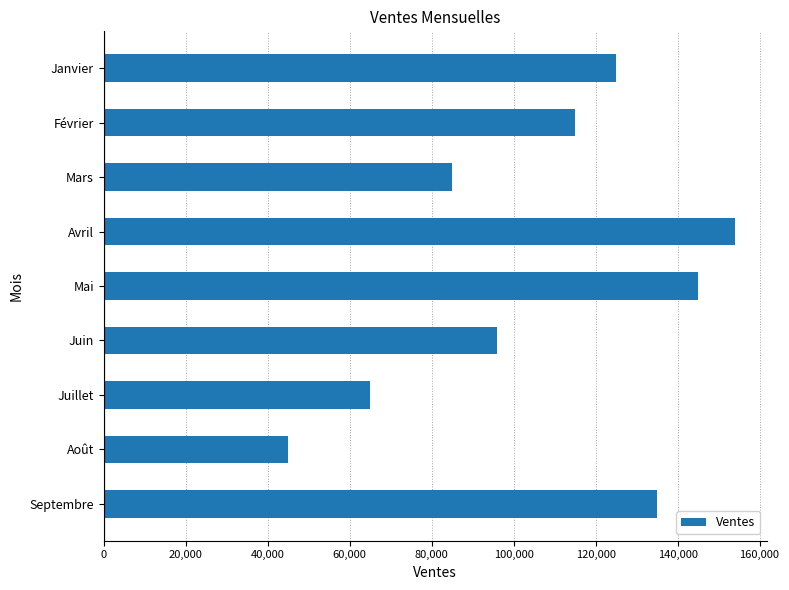

Which category has the highest value across all series?

Avril